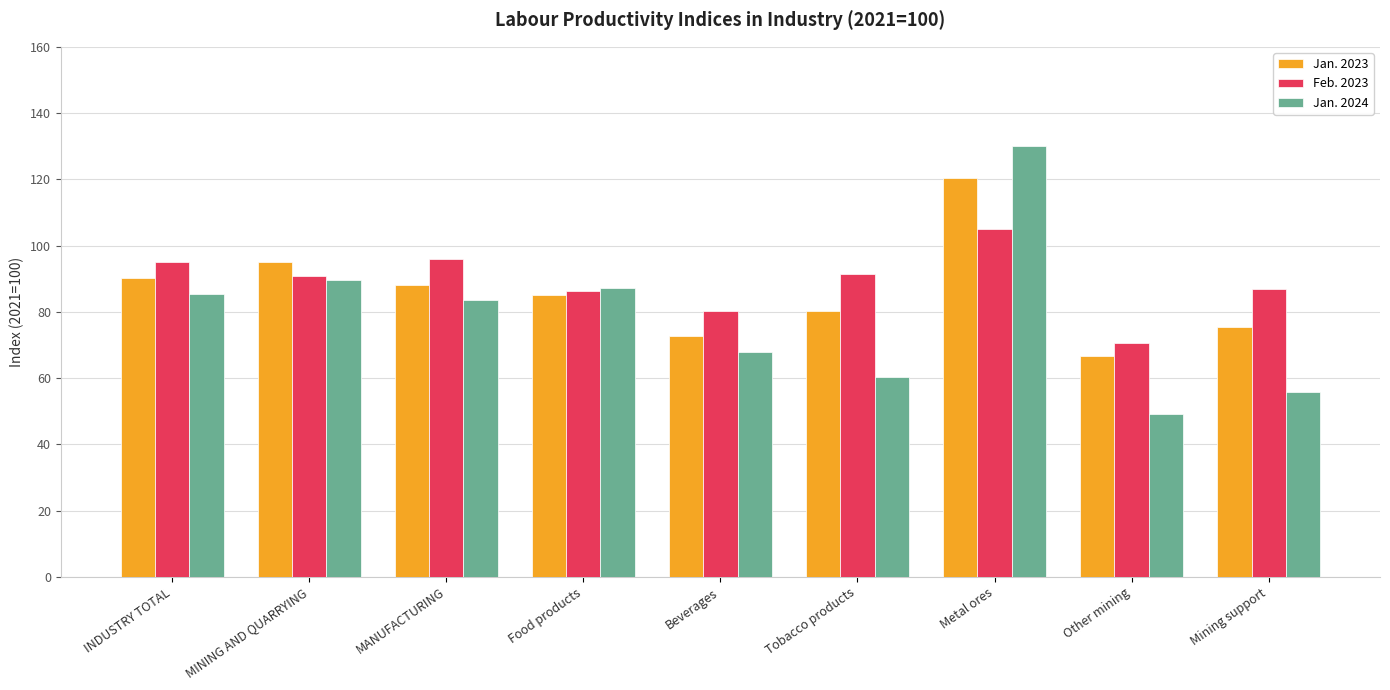

What is the lowest value of the Jan. 2023 series?

66.8